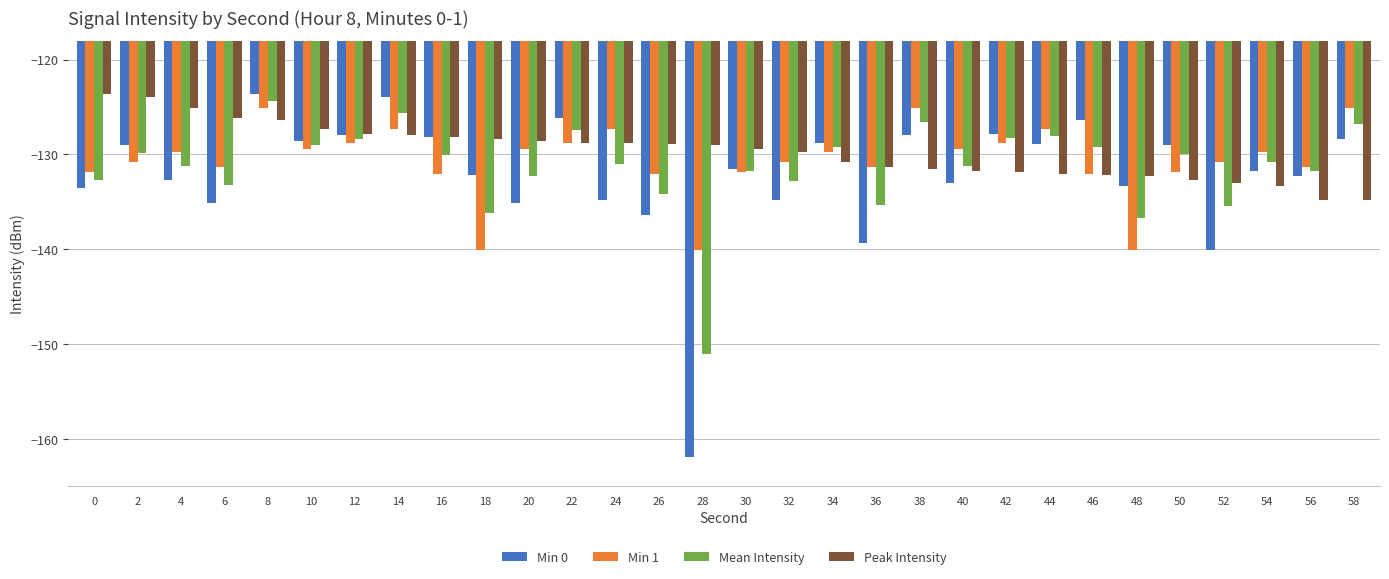

Which series changed the most between 24 and 30?

Min 1